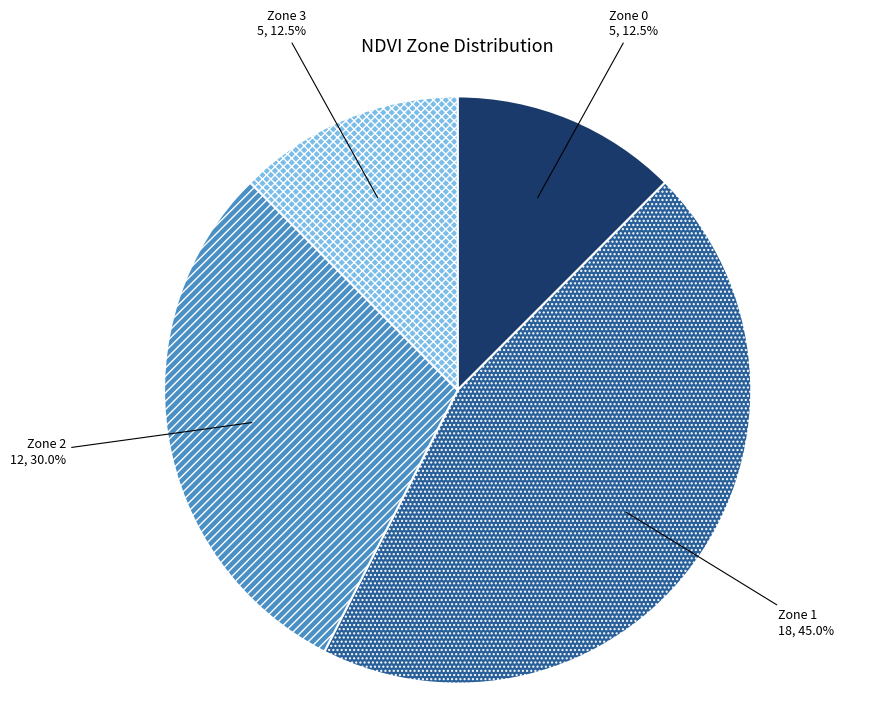

Which category has the biggest portion of the pie?

Zone 1